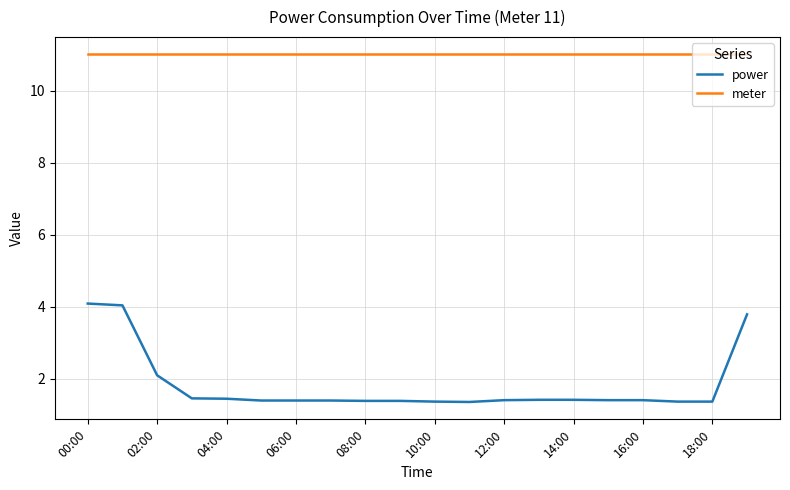

Which series has the largest total across all categories?

meter